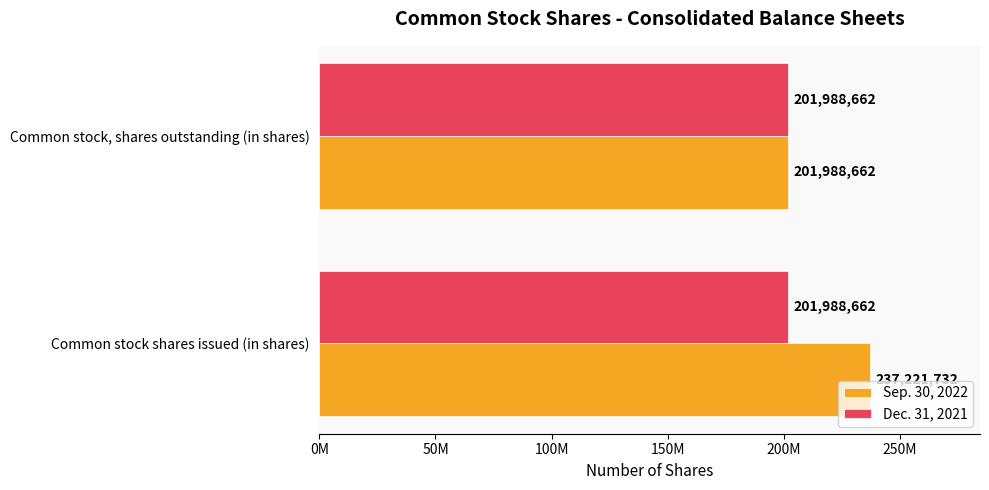

What are all the series names shown in the legend?

Sep. 30, 2022, Dec. 31, 2021